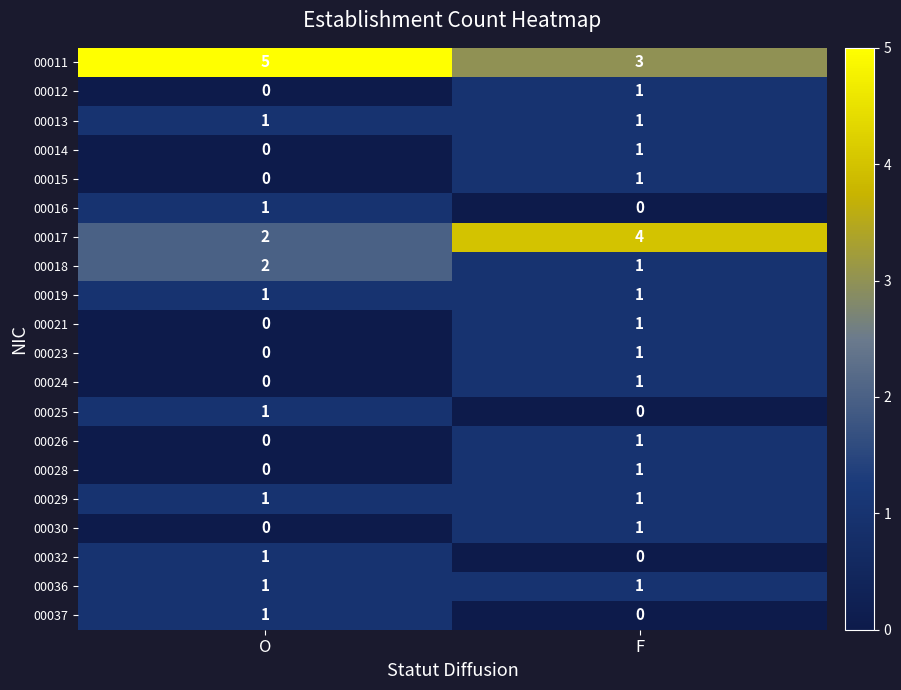

What is the maximum value shown in the chart?

5